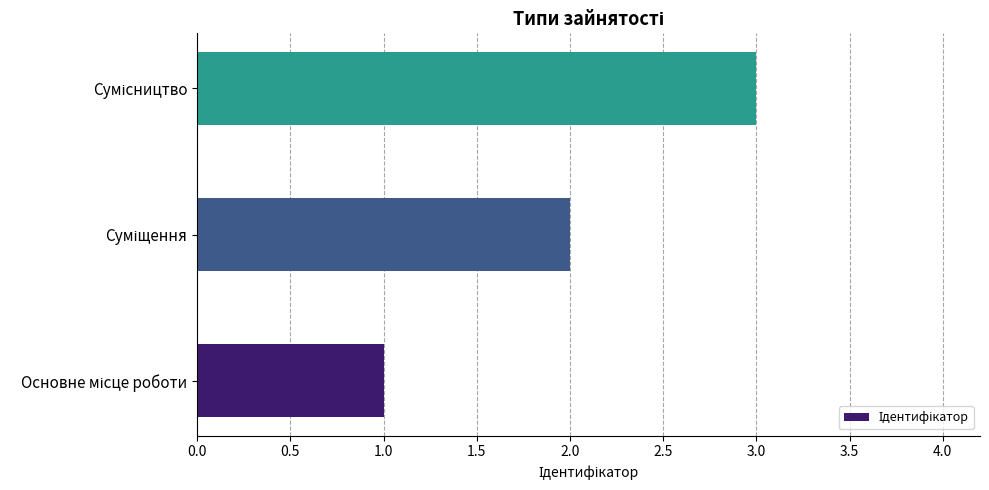

What is the difference between the maximum and minimum values?

2